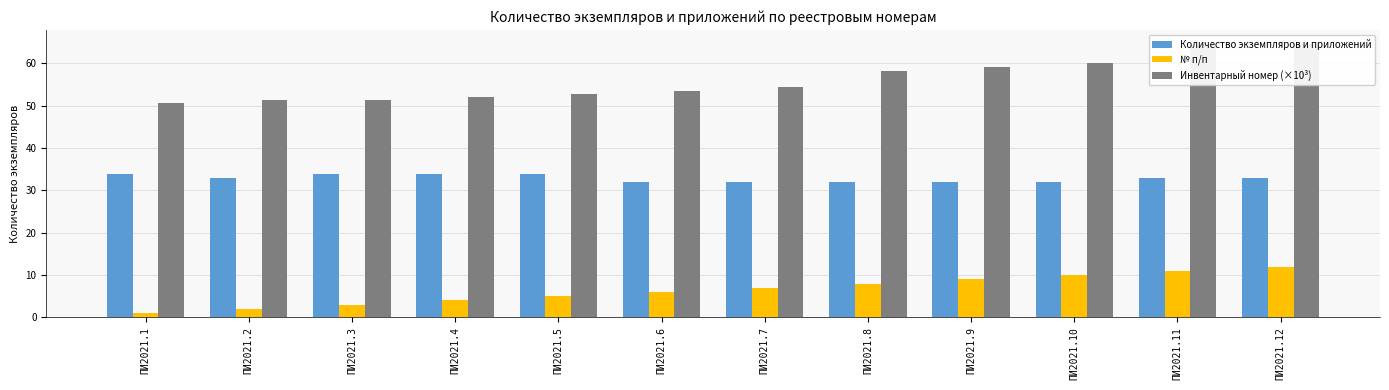

Reading left to right, transcribe all the data shown in this chart.

Количество экземпляров и приложений: 34.0	33.0	34.0	34.0	34.0	32.0	32.0	32.0	32.0	32.0	33.0	33.0
№ п/п: 1.0	2.0	3.0	4.0	5.0	6.0	7.0	8.0	9.0	10.0	11.0	12.0
Инвентарный номер (×10³): 50.7	51.4	51.4	52.1	52.8	53.4	54.5	58.3	59.3	60.2	64.4	64.7